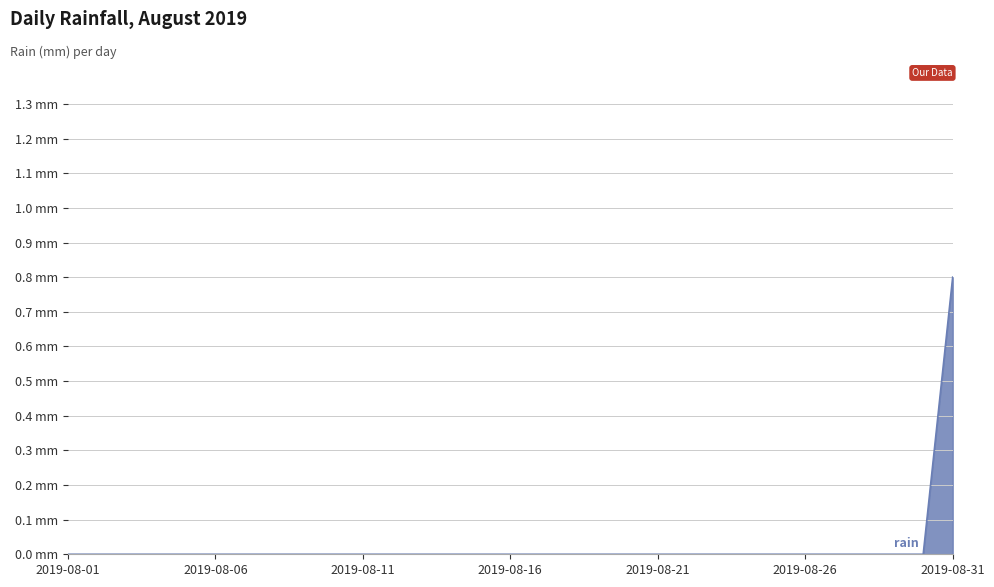

Rank the categories by value from lowest to highest.

2019-08-01, 2019-08-02, 2019-08-03, 2019-08-04, 2019-08-05, 2019-08-06, 2019-08-07, 2019-08-08, 2019-08-09, 2019-08-10, 2019-08-11, 2019-08-12, 2019-08-13, 2019-08-14, 2019-08-15, 2019-08-16, 2019-08-17, 2019-08-18, 2019-08-19, 2019-08-20, 2019-08-21, 2019-08-22, 2019-08-23, 2019-08-24, 2019-08-25, 2019-08-26, 2019-08-27, 2019-08-28, 2019-08-29, 2019-08-30, 2019-08-31